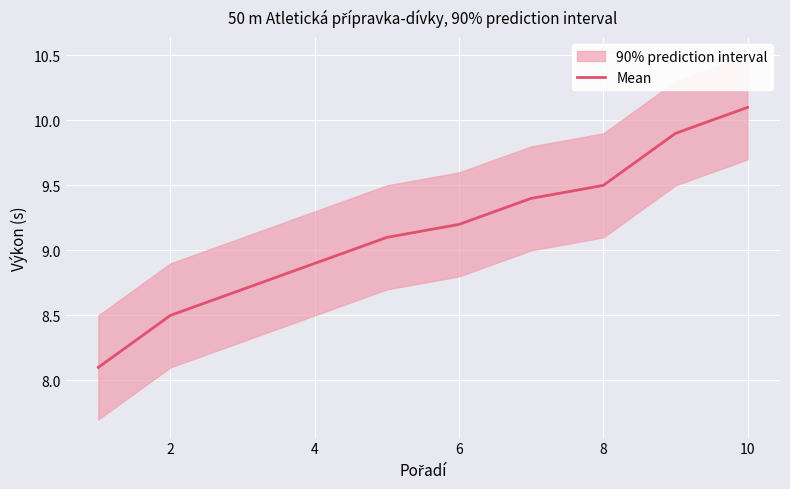

What is the difference between the second highest and minimum values?

1.8